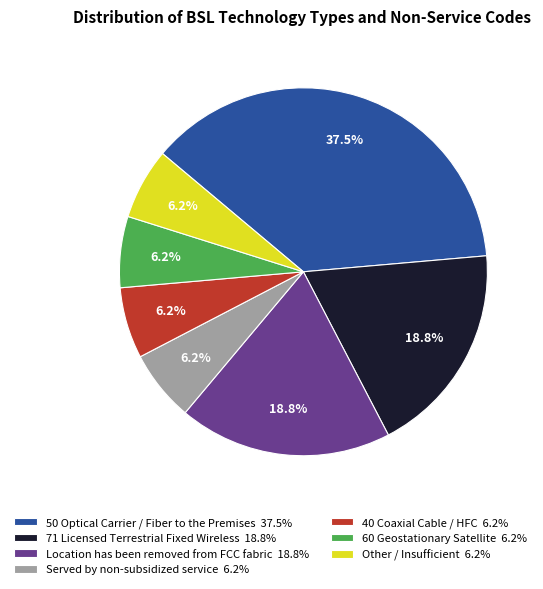

Does any single category account for the majority?

No